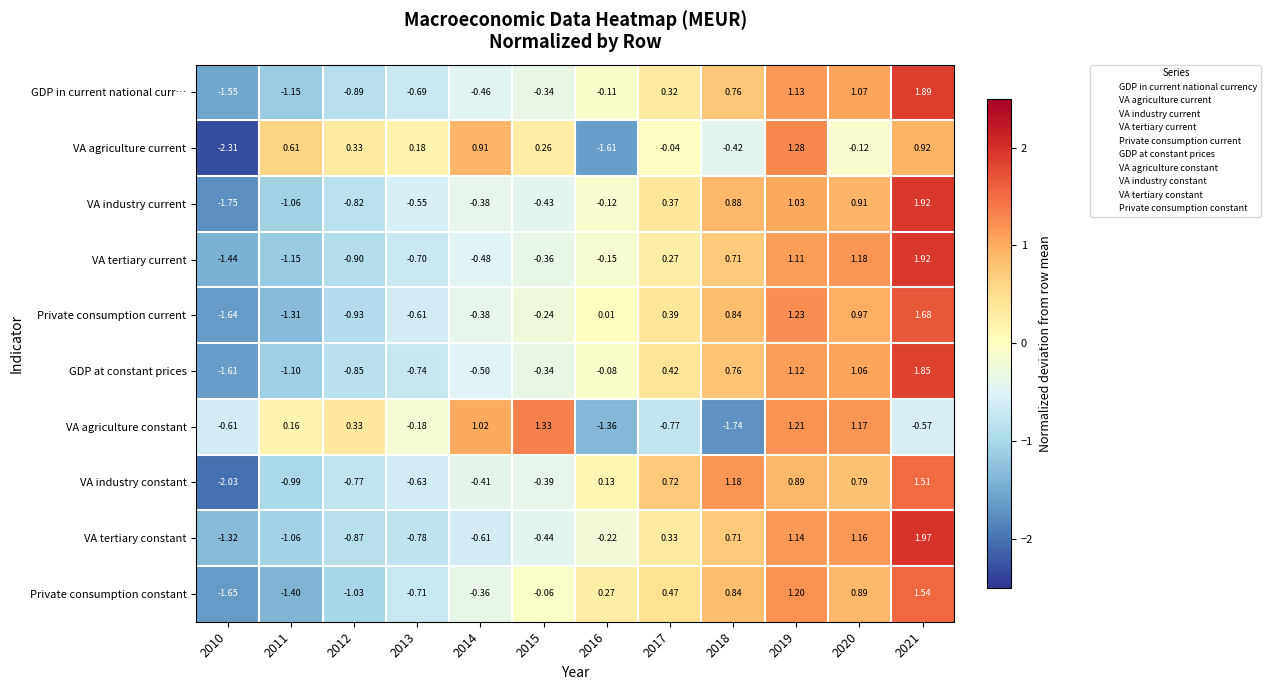

Which series has the largest range (max minus min)?

VA industry current